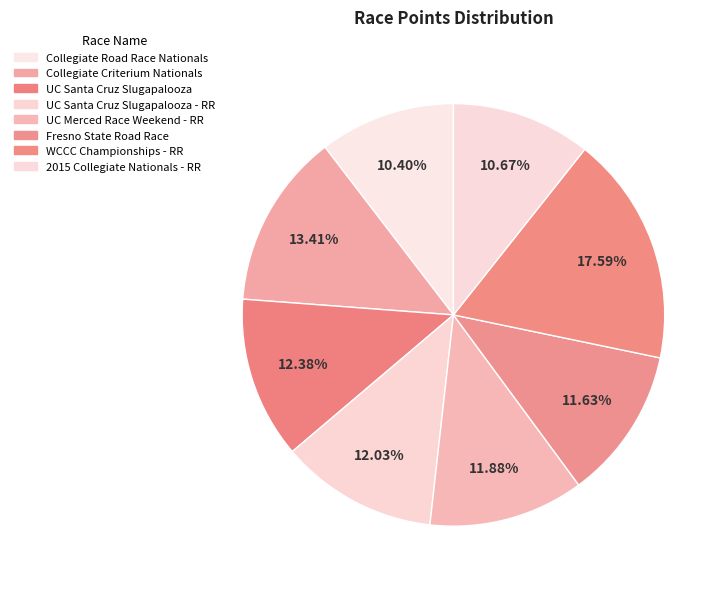

How many segments does this pie chart have?

8